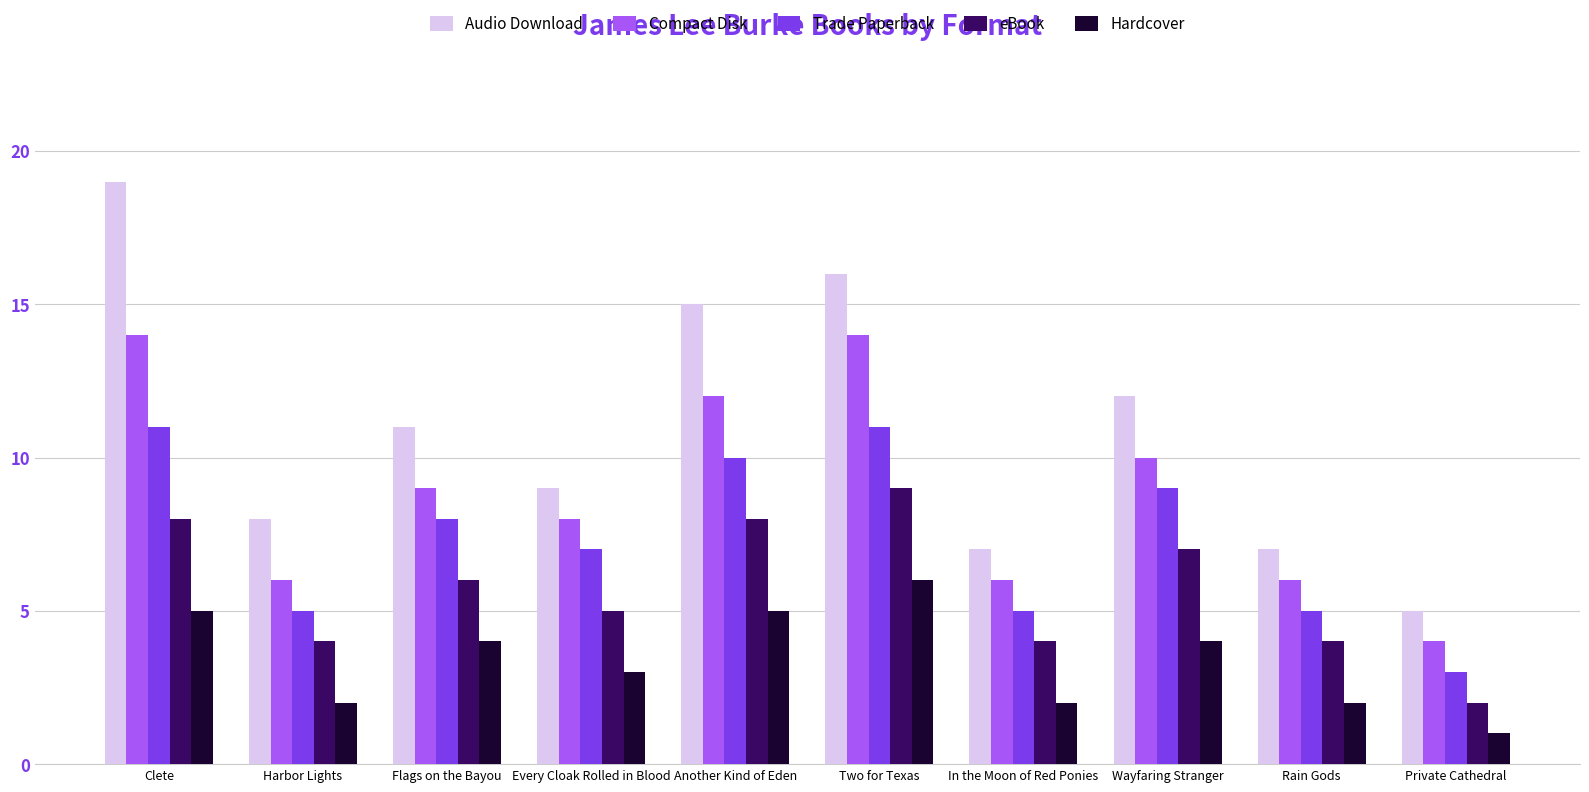

List the series in order of their peak value, highest first.

Audio Download, Compact Disk, Trade Paperback, eBook, Hardcover